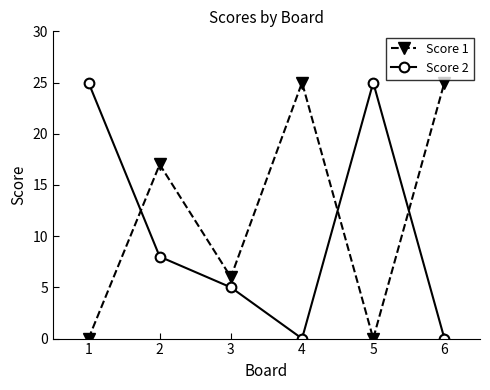

What is the value of the Score 2 point at the 5th from the left?

25